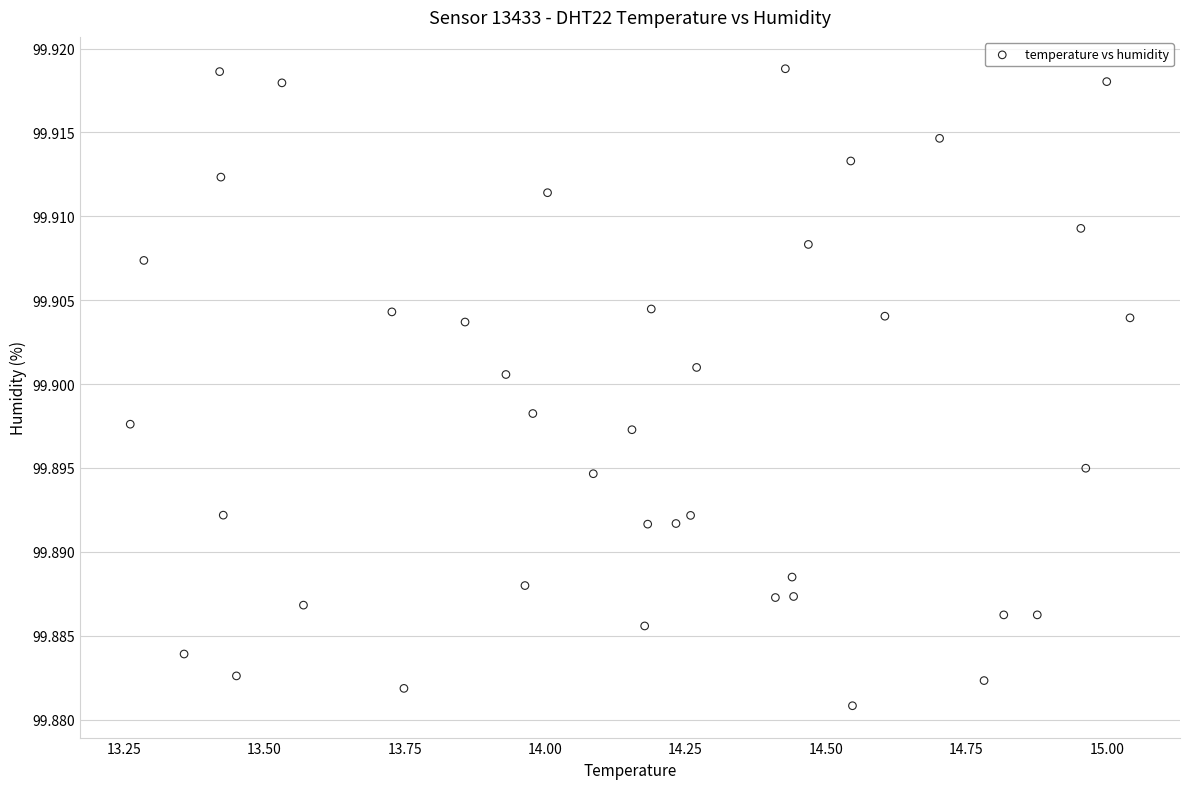

What is the range of X values (max minus min)?

1.8